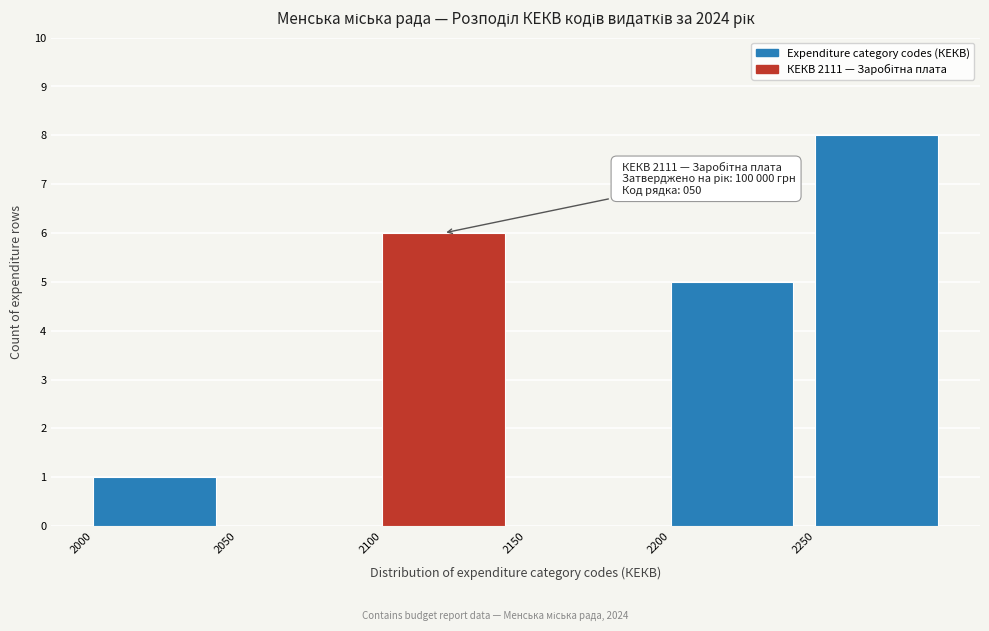

Which range on the x-axis has the tallest bar?

2250 to 2300